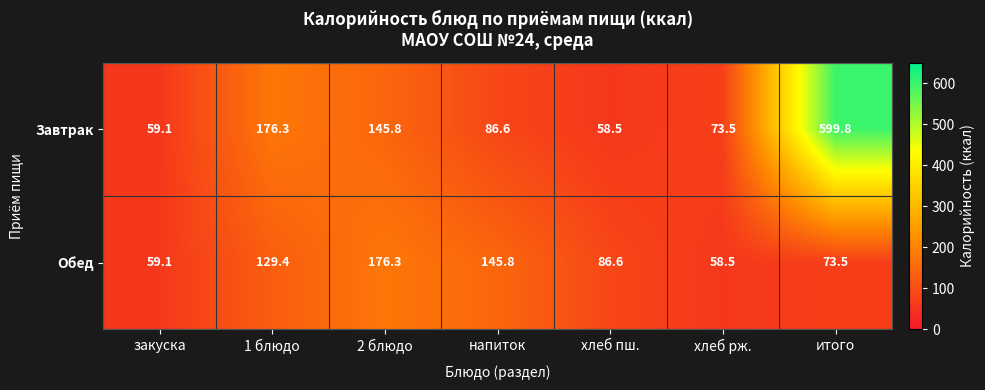

Read the Обед value at итого.

73.5